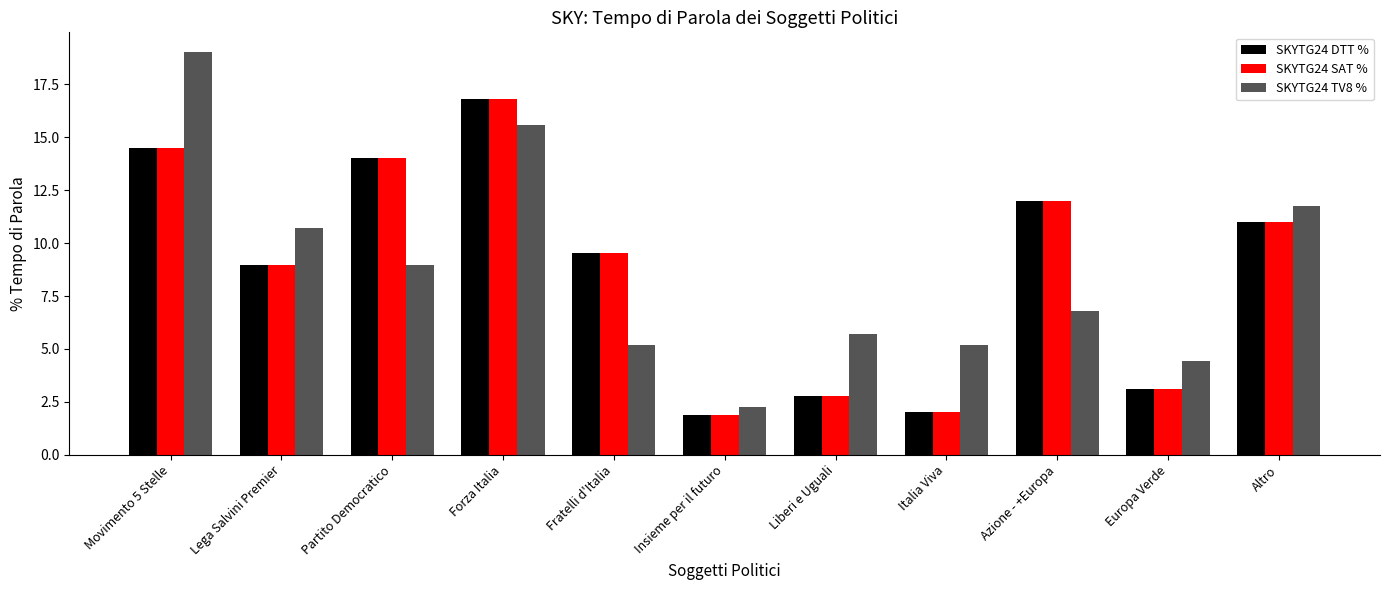

What is the label of the 10th bar from the left?

Europa Verde